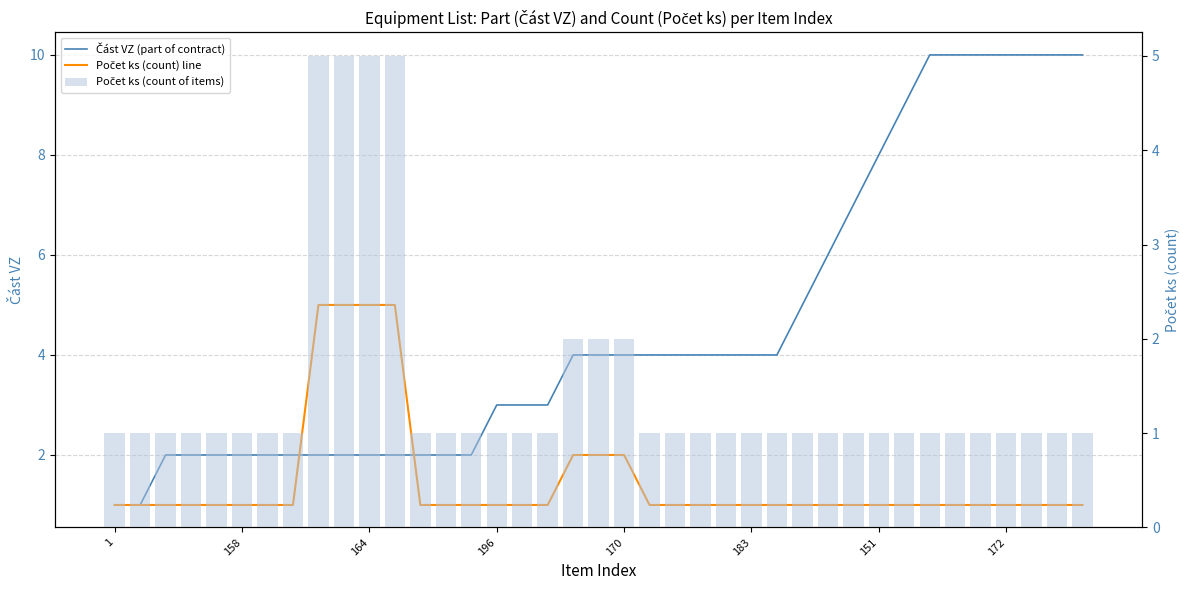

Rank the series at 158 from highest to lowest value.

Část VZ (part of contract), Počet ks (count) line, Počet ks (count of items)